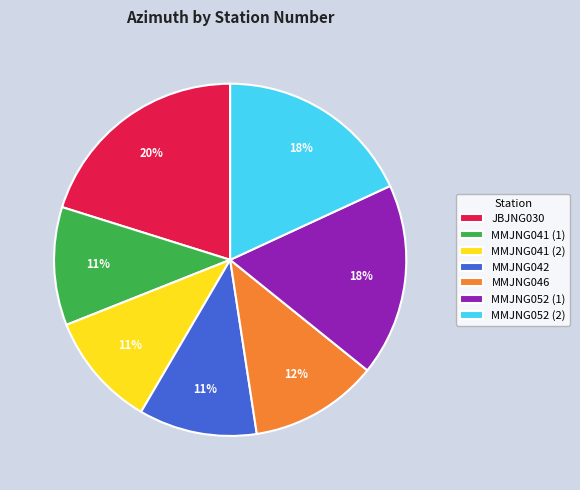

Do MMJNG046 and JBJNG030 together represent more than half of the pie?

No